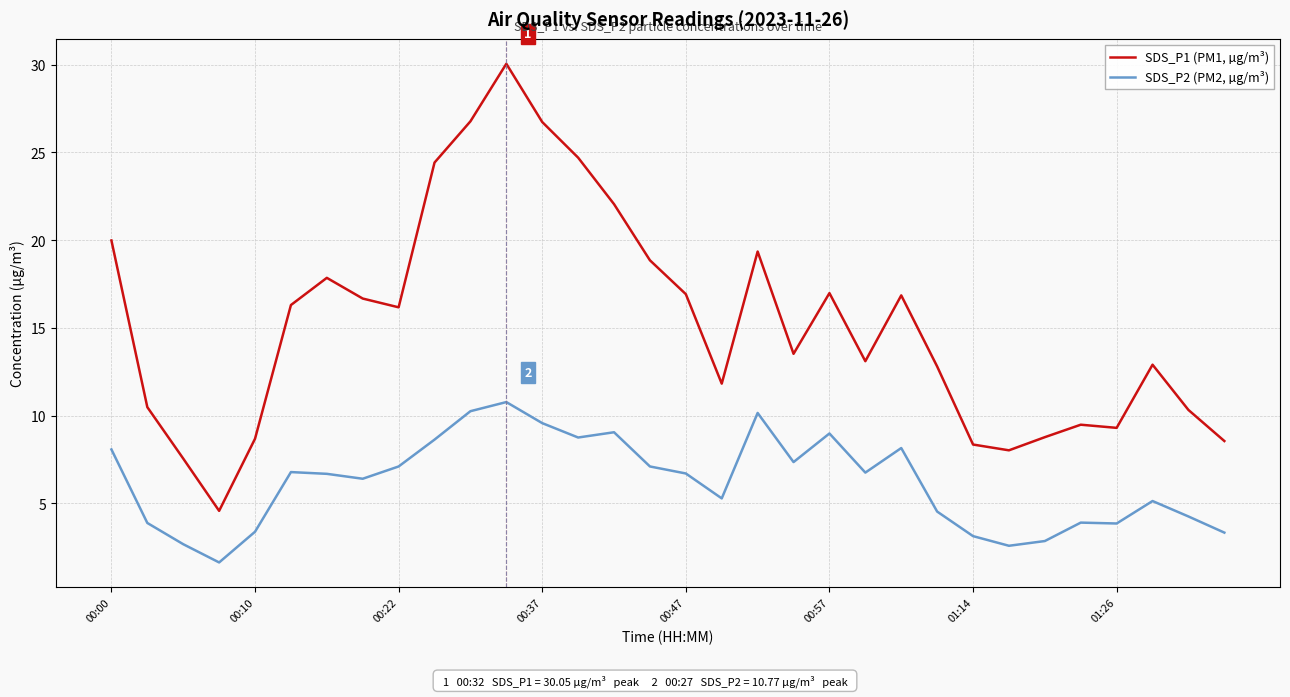

What is the greatest value displayed?

30.1